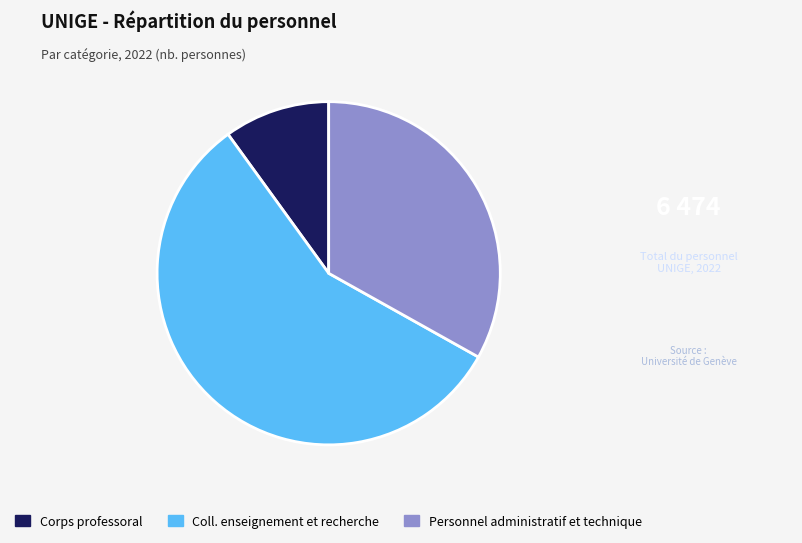

Which slice is the largest?

Coll. enseignement et recherche